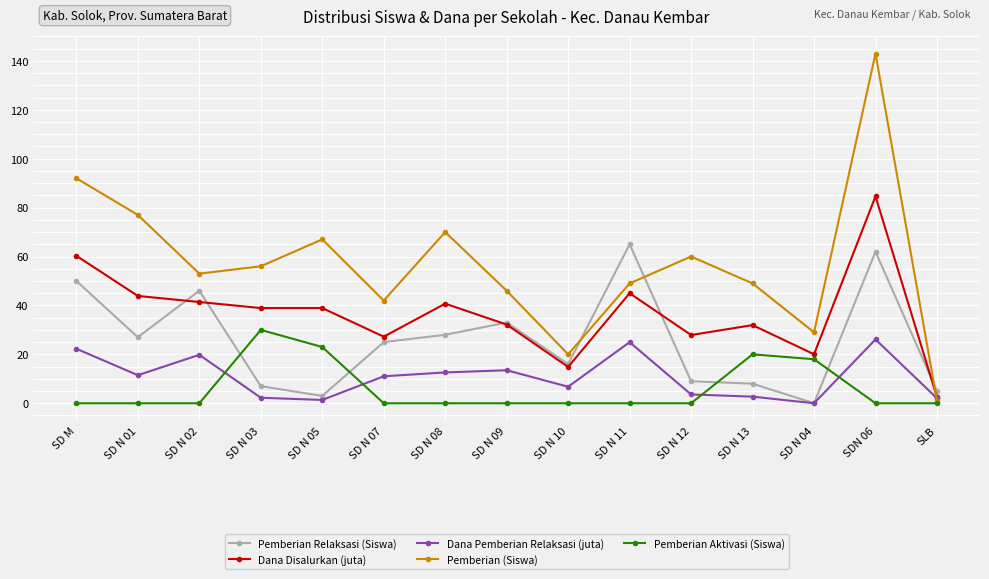

True or false: Pemberian (Siswa) has a value of 56.0 at SD N 03.

True